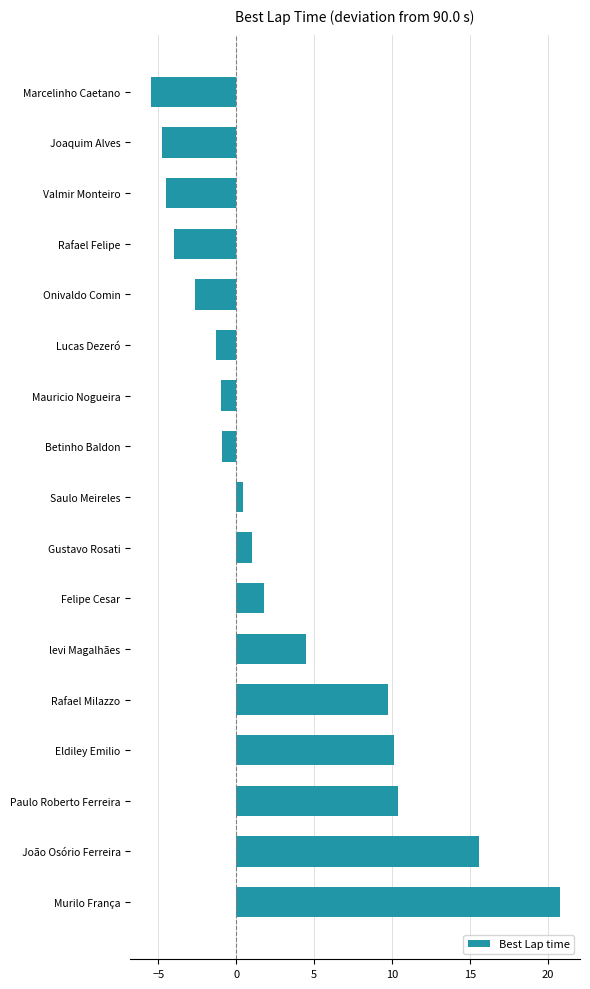

Which category has the lowest value across all series?

Marcelinho Caetano